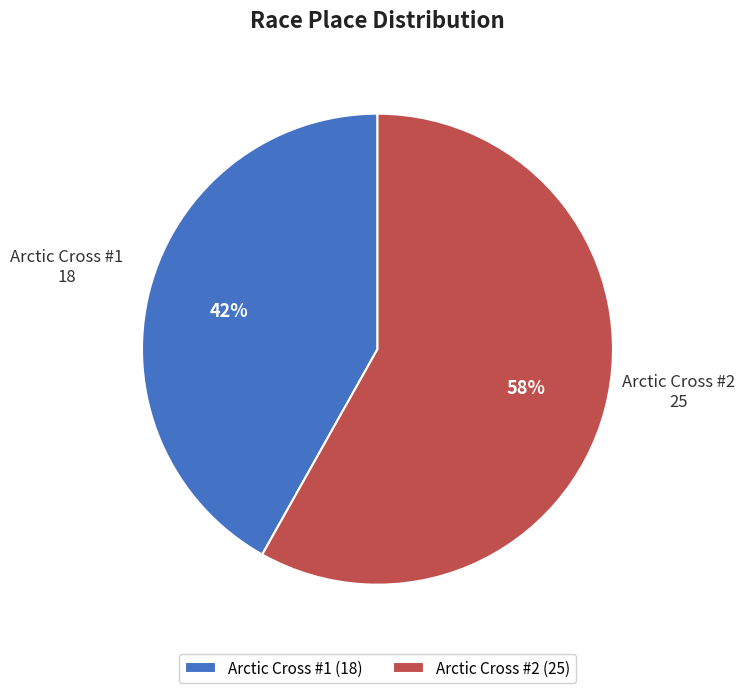

Does Arctic Cross #2 account for over 50% of the chart?

Yes